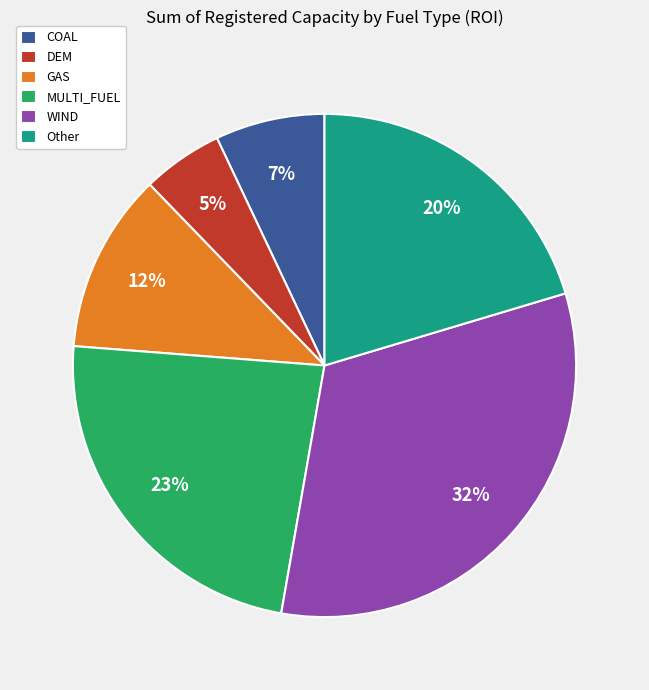

Count the number of slices in the pie.

6